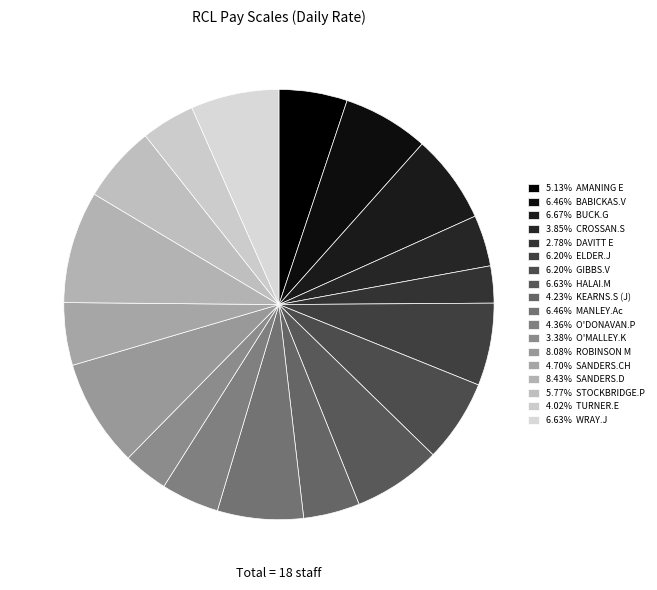

How many slices are in this pie chart?

18